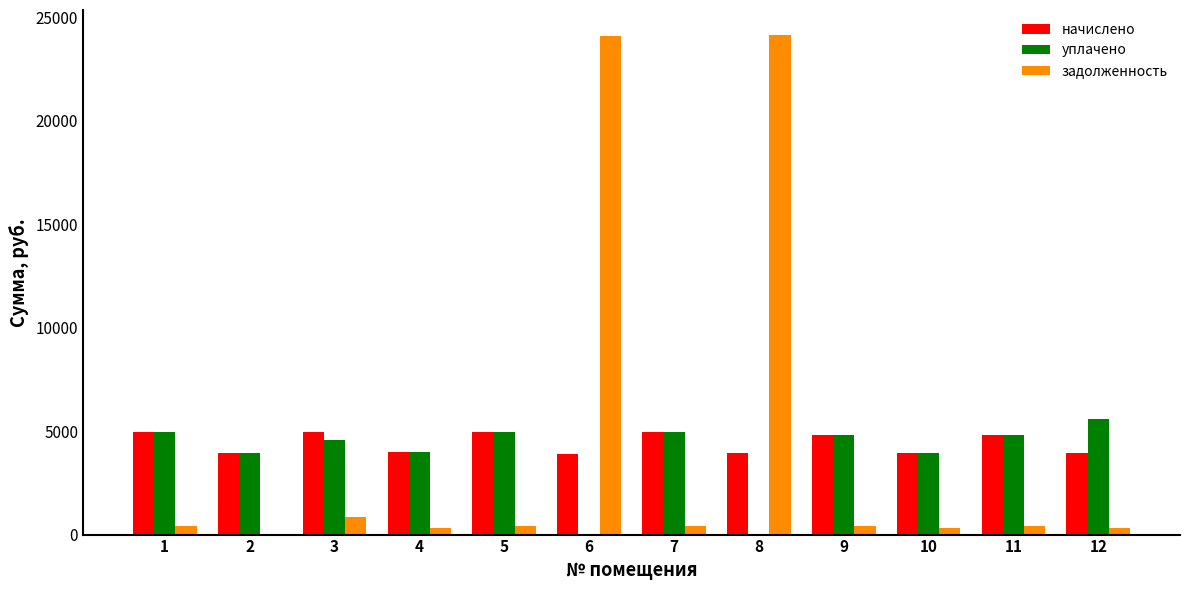

What is the total value across all series at 4?

8331.0